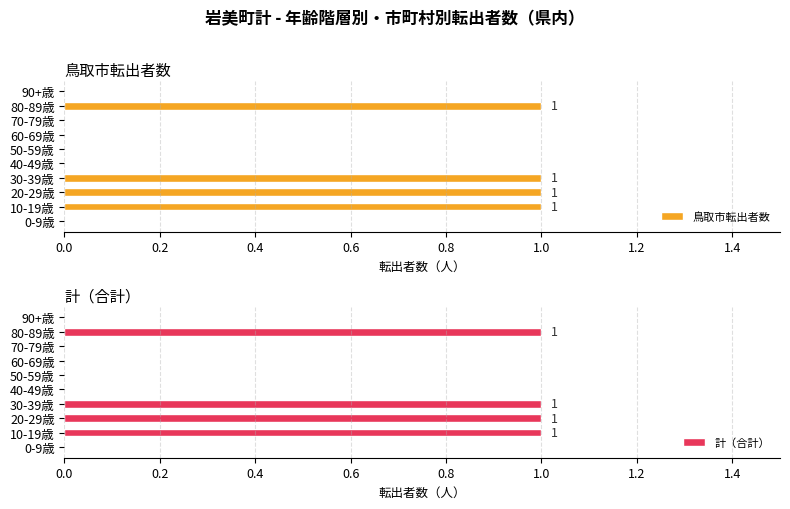

At how many categories does at least one series exceed 0?

4